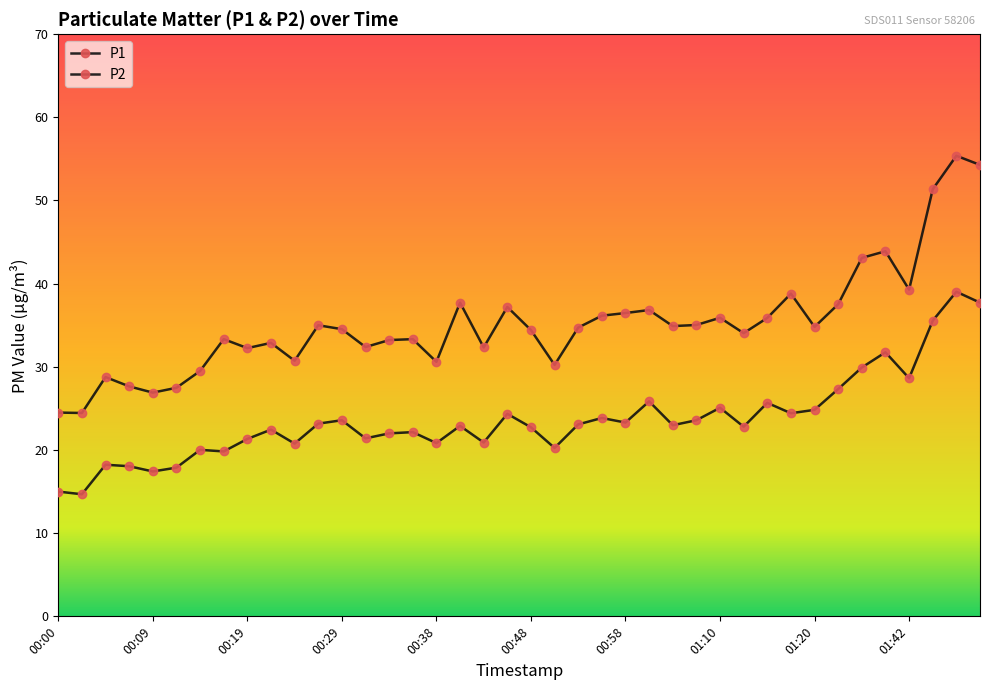

Reading left to right, transcribe all the data shown in this chart.

P1: 24.5	24.4	28.8	27.6	26.9	27.5	29.5	33.3	32.2	32.9	30.7	35.0	34.5	32.4	33.2	33.3	30.6	37.7	32.3	37.2	34.4	30.2	34.7	36.1	36.5	36.8	34.9	35.0	35.9	34.0	35.9	38.8	34.8	37.5	43.1	43.9	39.3	51.4	55.4	54.3
P2: 15.0	14.7	18.2	18.1	17.4	17.9	20.0	19.8	21.3	22.4	20.8	23.2	23.6	21.4	22.0	22.1	20.8	22.9	20.9	24.4	22.7	20.2	23.1	23.9	23.3	25.9	23.0	23.6	25.1	22.8	25.7	24.4	24.8	27.3	29.9	31.8	28.6	35.5	39.0	37.7